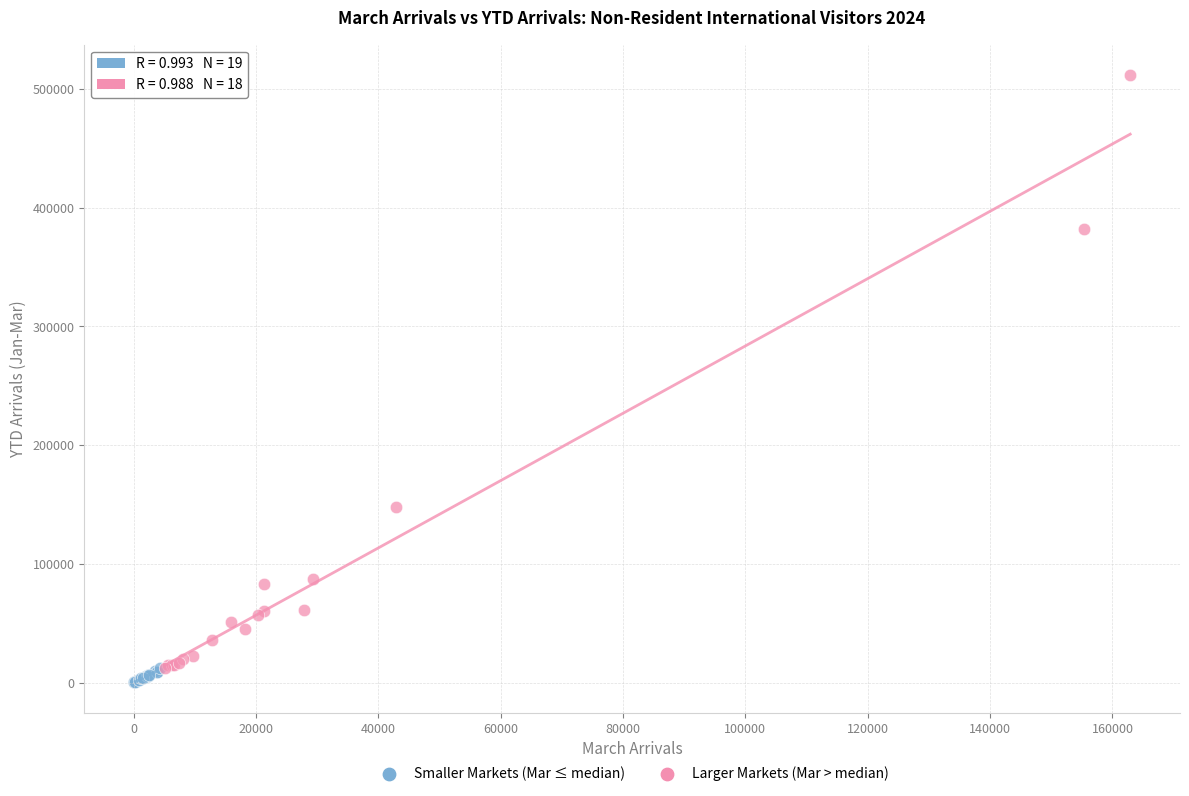

Which series contains the lowest Y value?

Smaller Markets (Mar ≤ median)